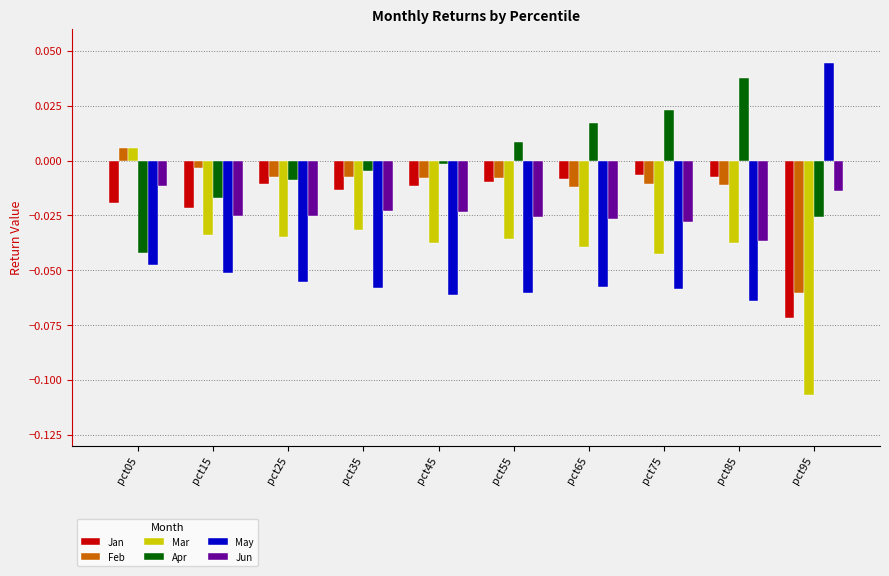

Which label corresponds to the smallest value in the chart?

pct95